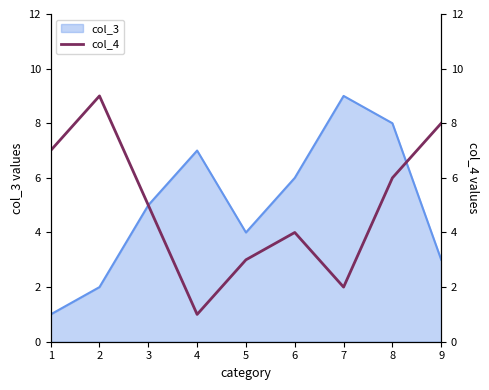

What is the sum of all values?

45